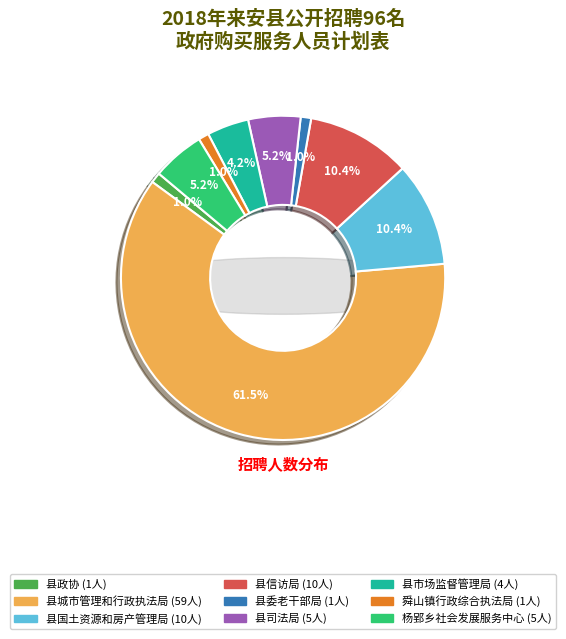

Which slice is the smallest?

县政协